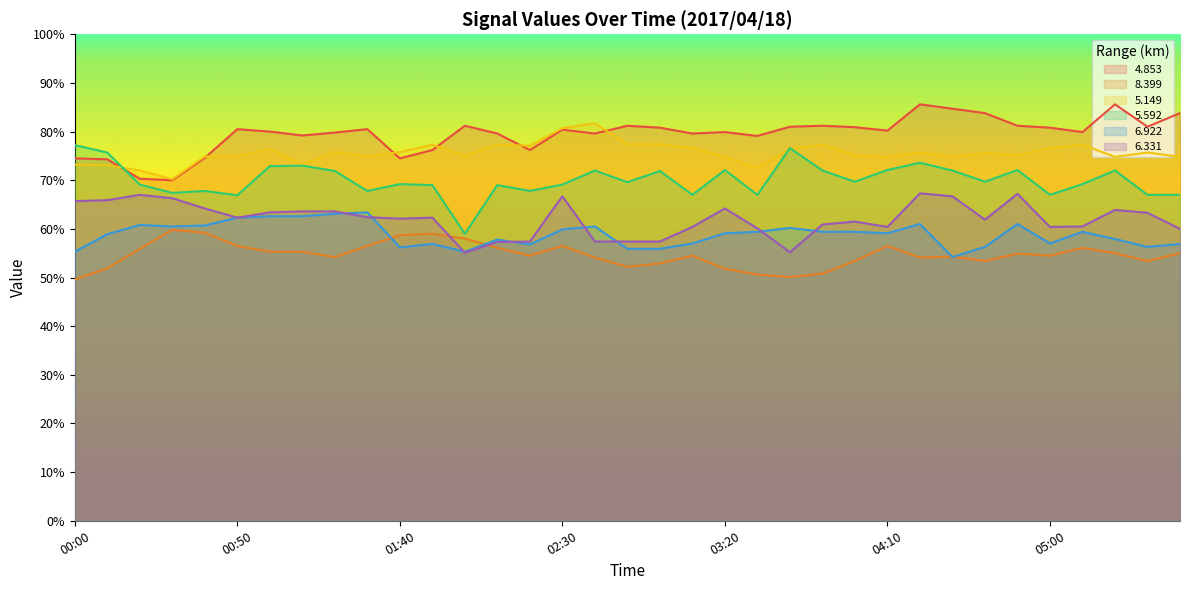

The value of 5.592 at 00:50 is 66.9. True or false?

True